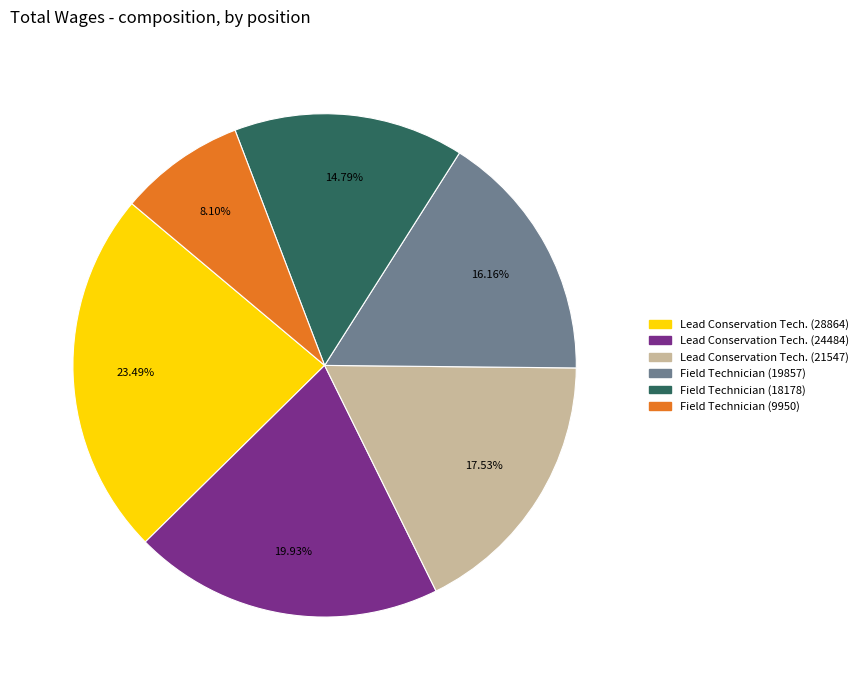

The Lead Conservation Tech. (28864) slice represents 23% of the pie. True or false?

True